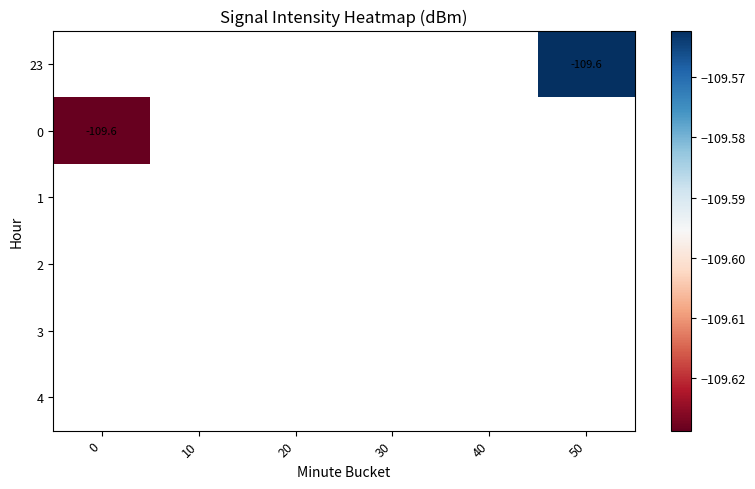

Count the number of categories in the chart.

6